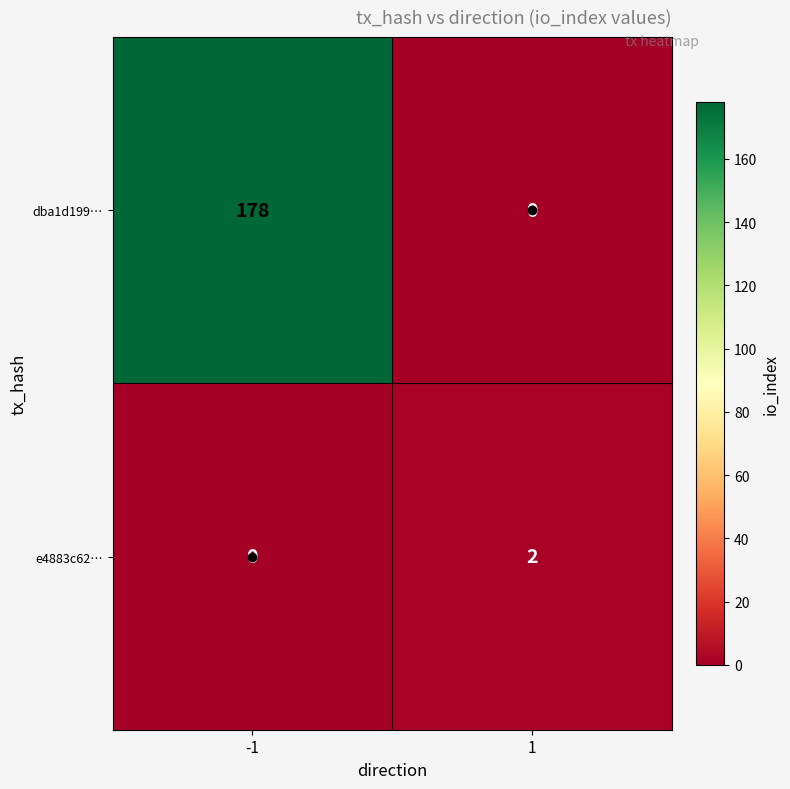

True or false: e4883c62… has a value of 1 at -1.

False